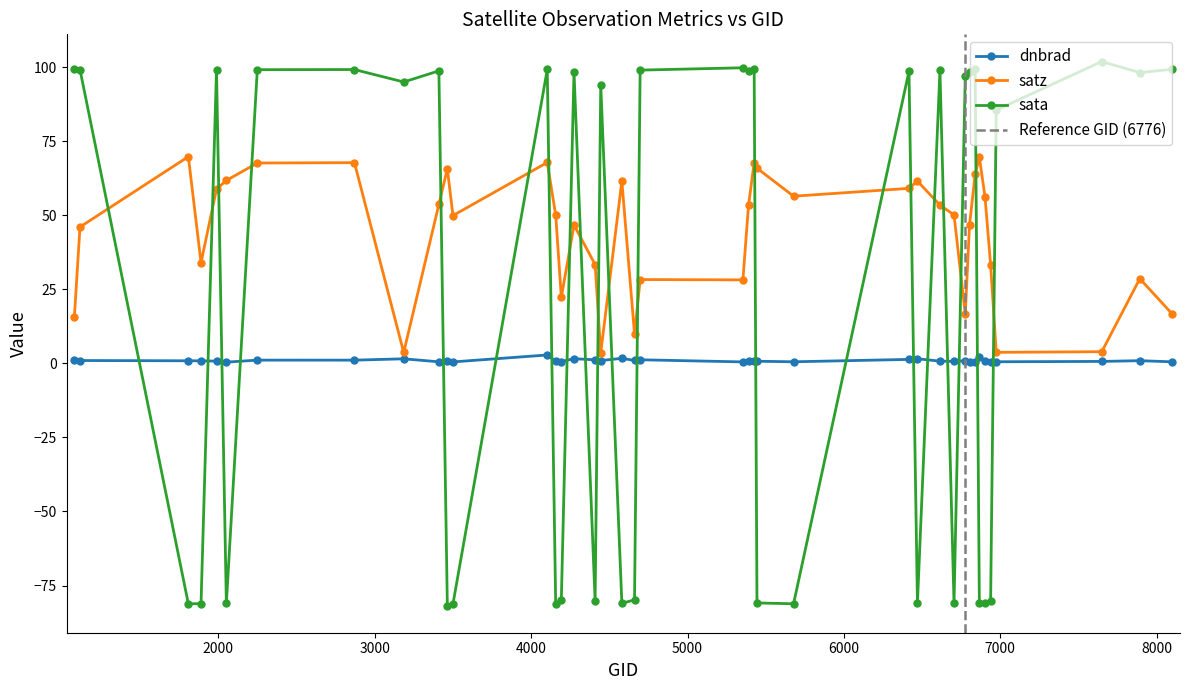

True or false: dnbrad has more than 2 points higher than both neighbors.

True